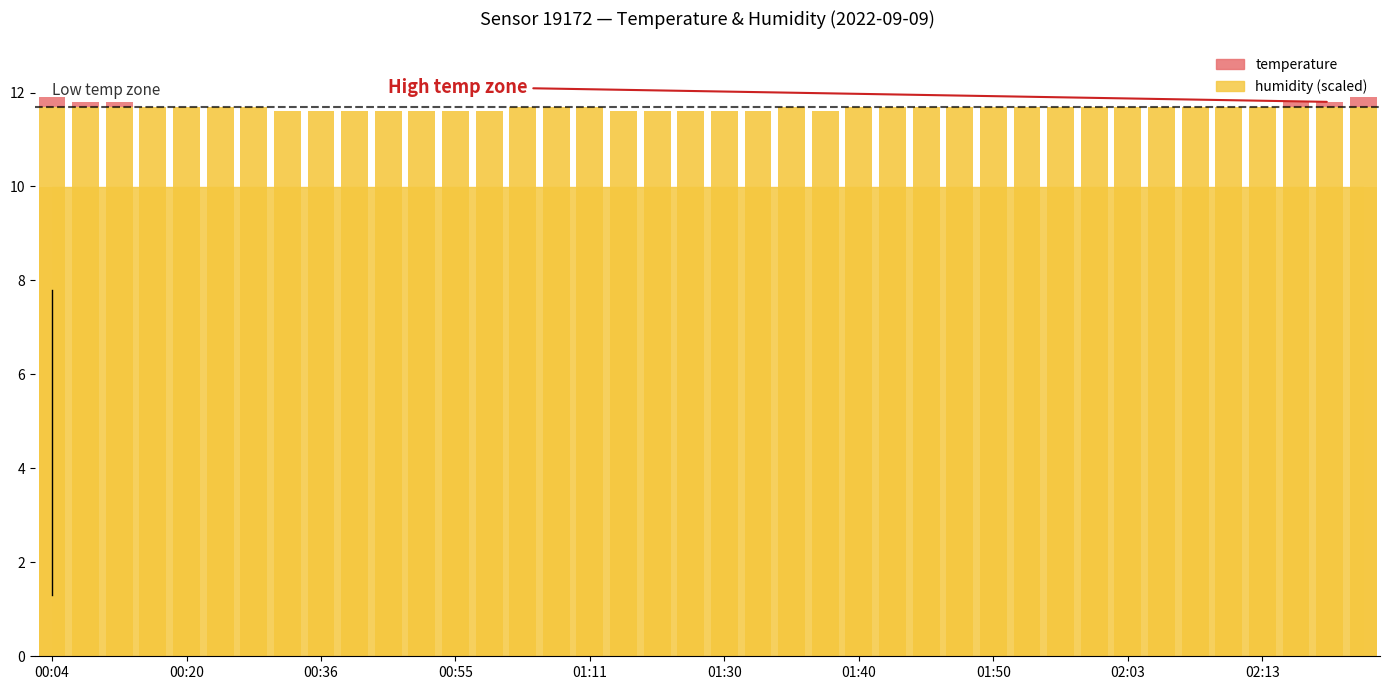

Count the number of categories in the chart.

40